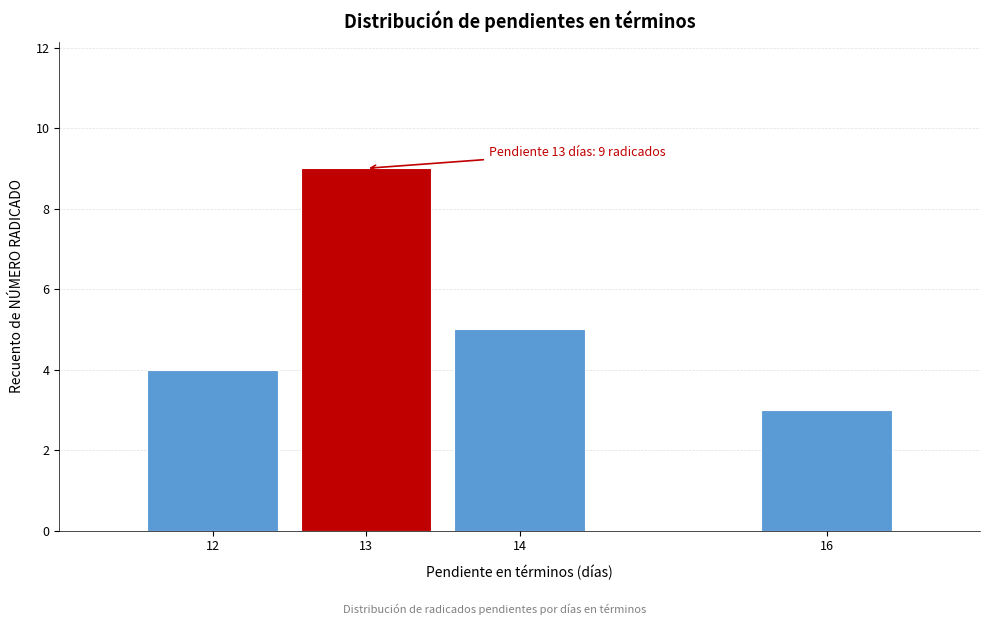

Reading left to right, transcribe all the data shown in this chart.

4	9	5	3